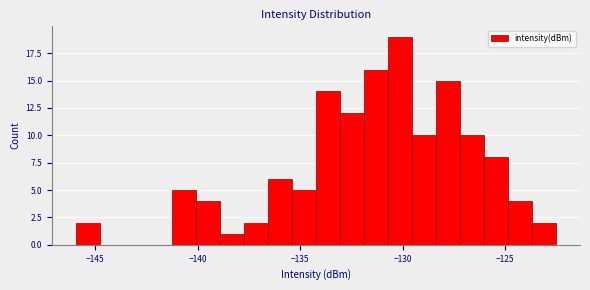

Read against the x-axis, roughly where is the centre of the tallest bar?

-130.0